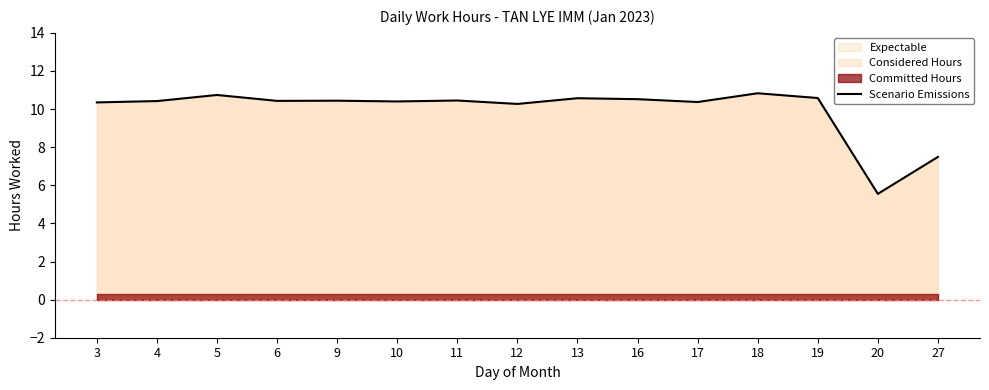

Rank the categories by value from highest to lowest.

18, 5, 19, 13, 16, 11, 9, 6, 4, 10, 17, 3, 12, 27, 20